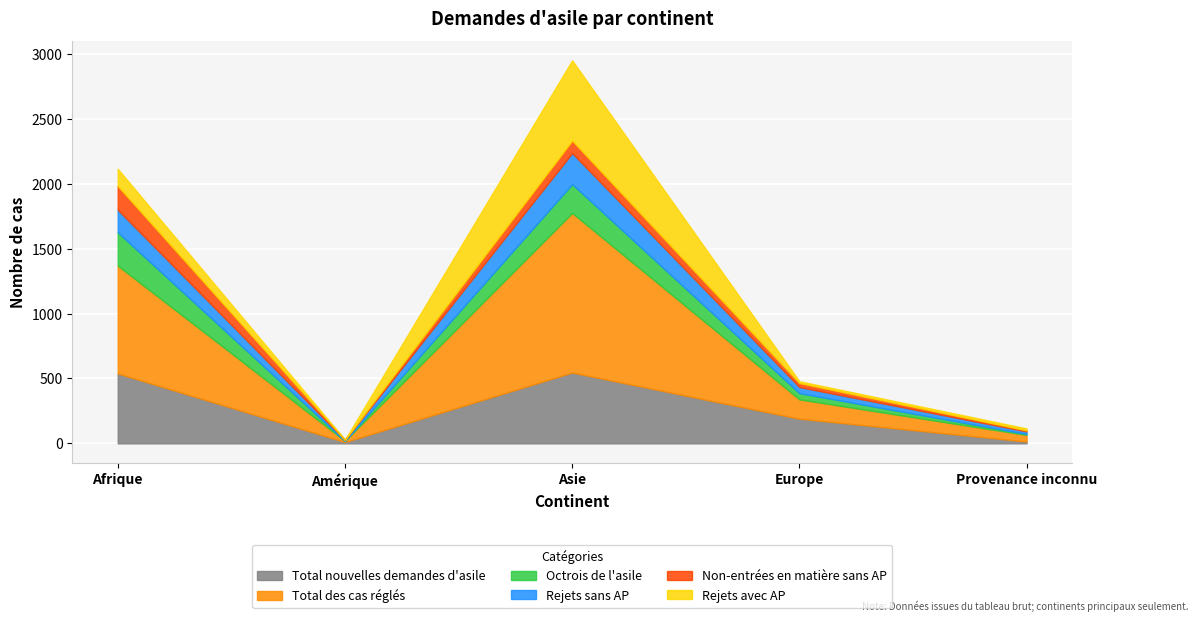

Where is the first local maximum for Rejets avec AP?

Asie